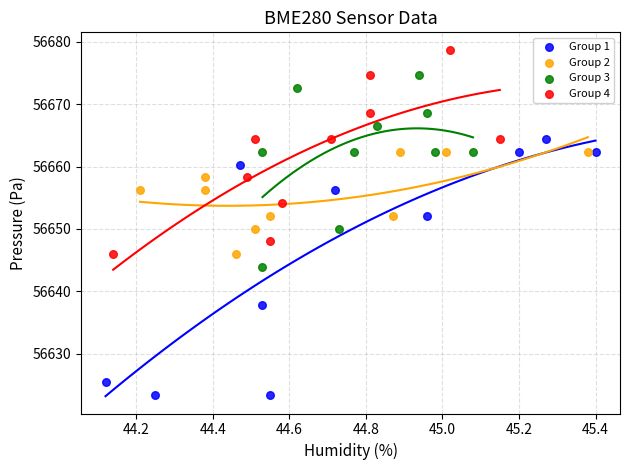

Which series reaches the minimum Y coordinate?

Group 1